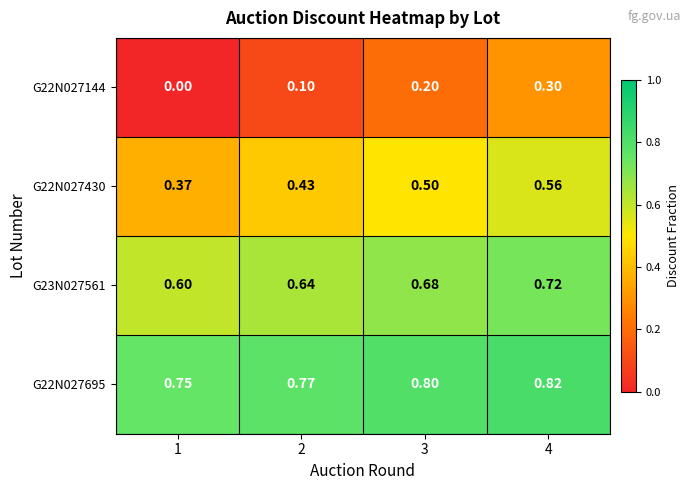

At which category does the chart reach its peak across all series?

4